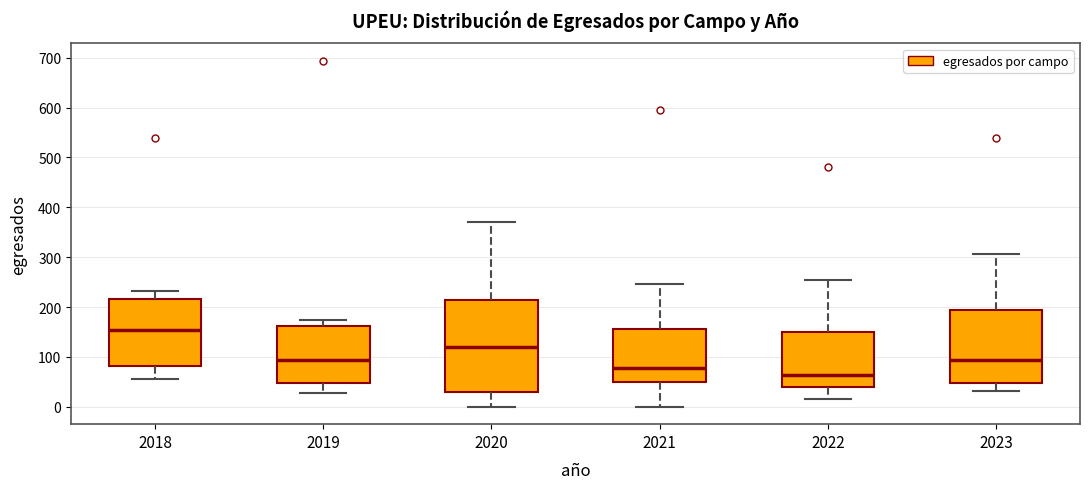

Which box's median line is the lowest?

2022